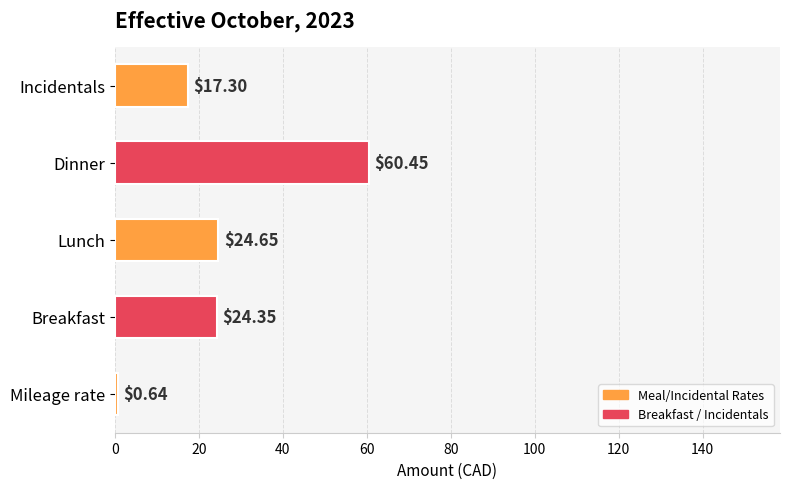

What is the sum of the values at Mileage rate and Lunch?

25.3